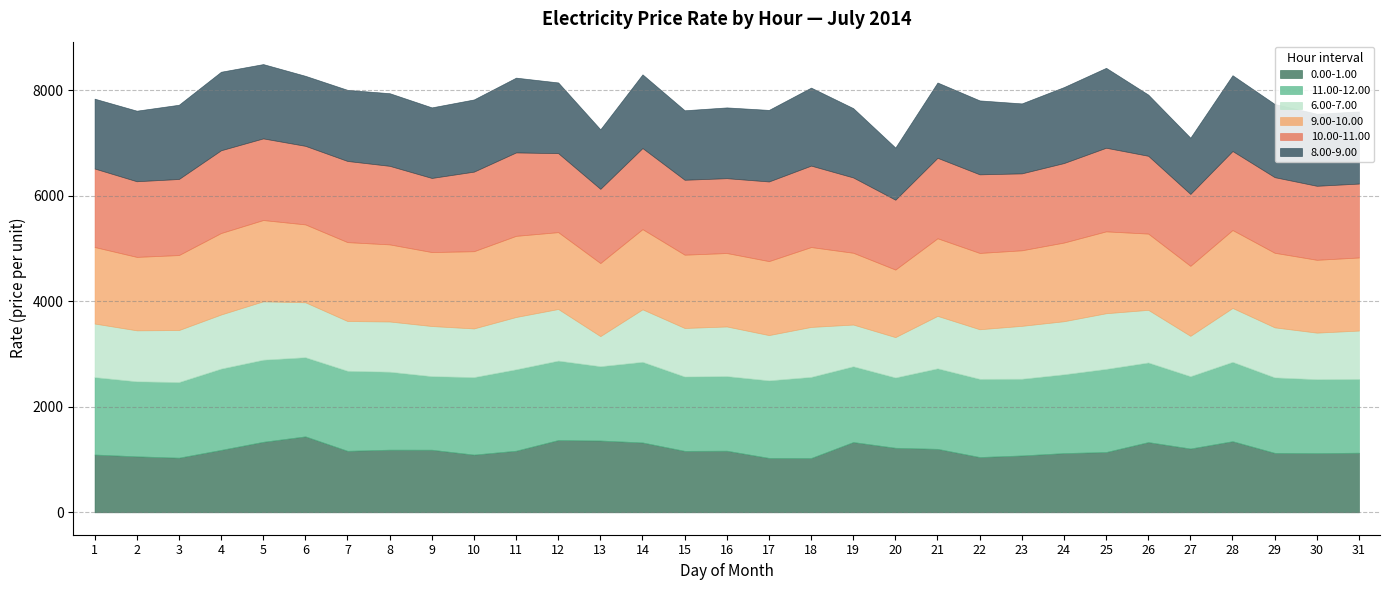

Which series has the largest total across all categories?

10.00-11.00